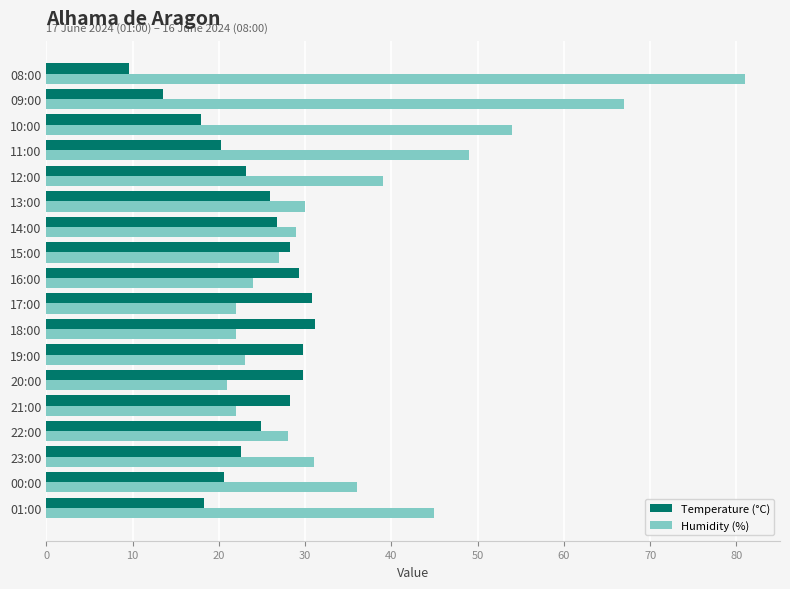

The Humidity (%) series shows 30.0 at 13:00. True or false?

True